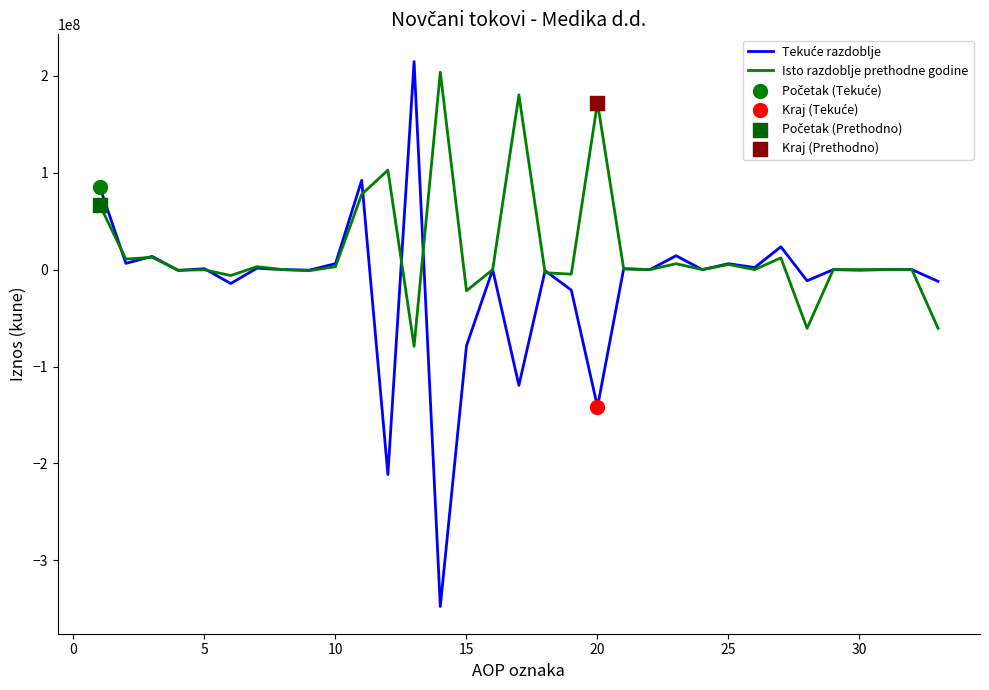

Which series has the largest total across all categories?

Isto razdoblje prethodne godine